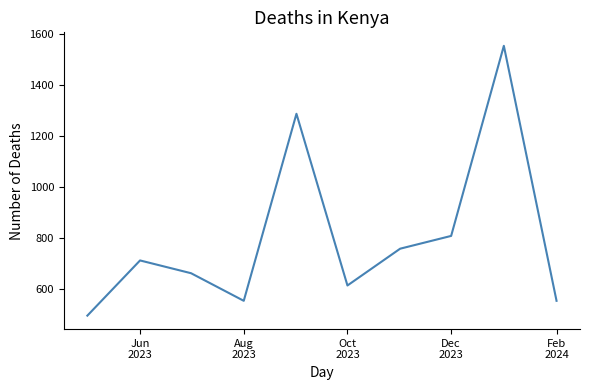

Reading right to left, transcribe all the data shown in this chart.

554	1552	808	758	614	1286	554	662	712	496